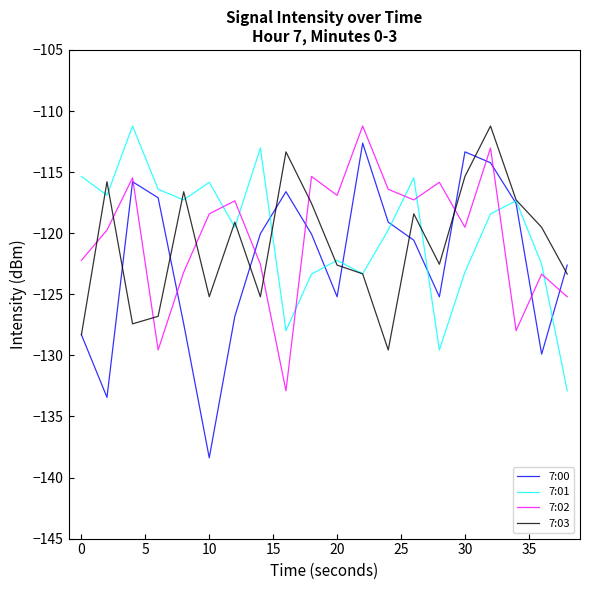

Which series has the widest spread of values?

7:00